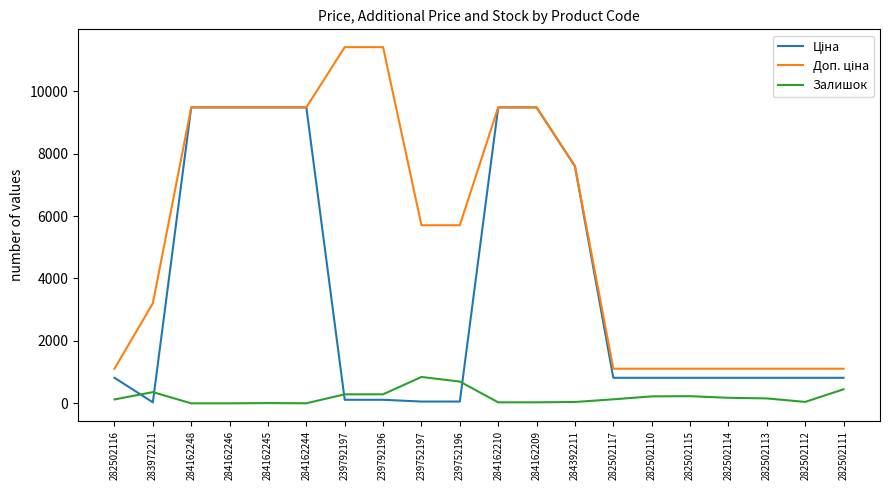

What is the maximum value shown in the chart?

11410.0